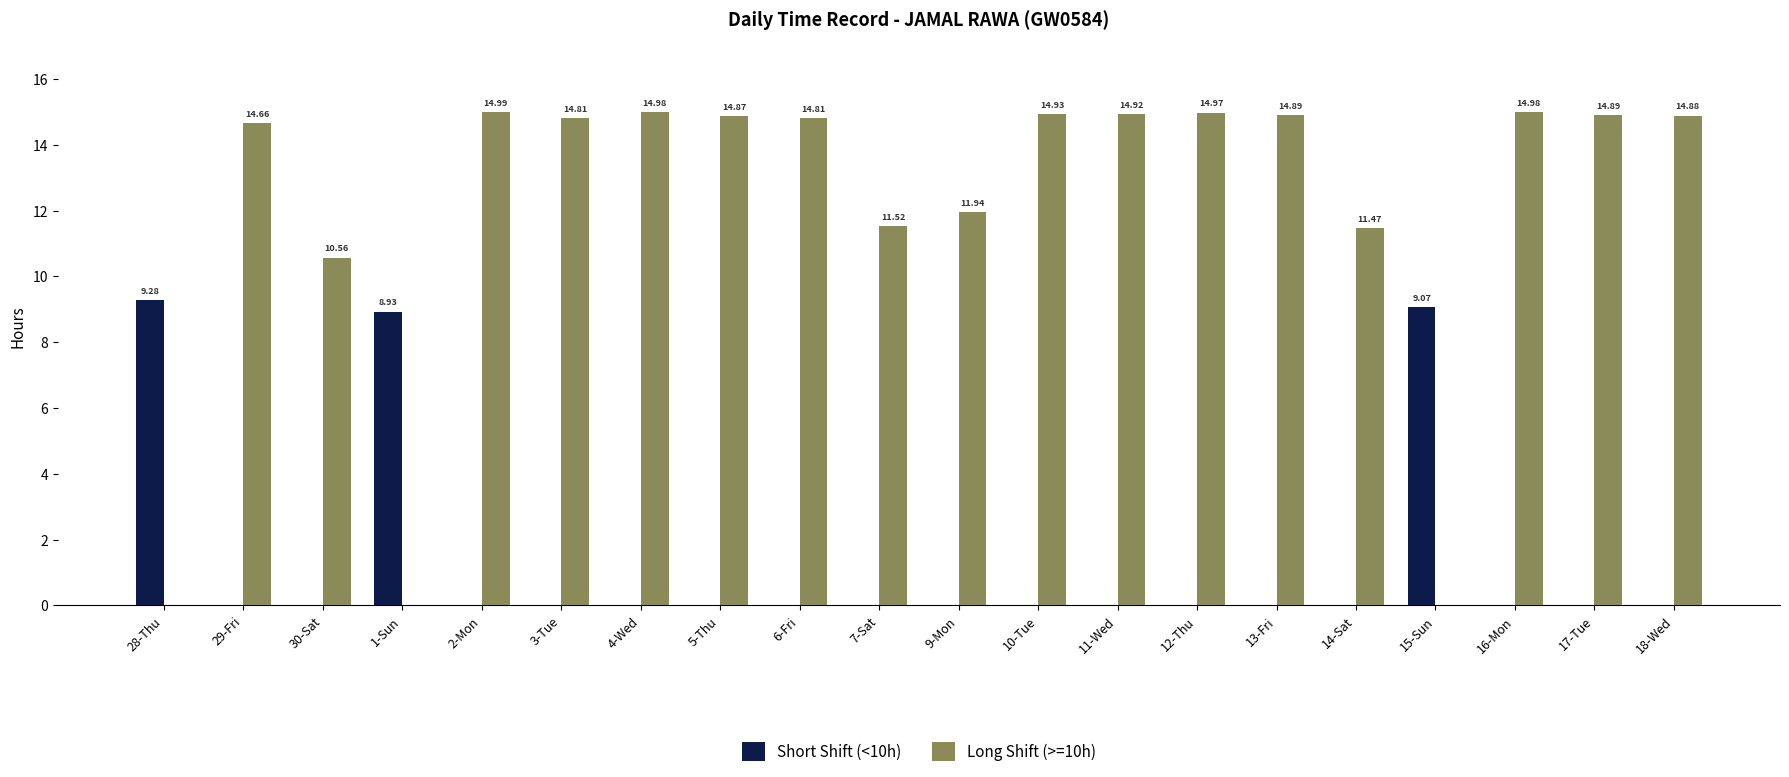

Which series changed the most between 9-Mon and 14-Sat?

Long Shift (>=10h)